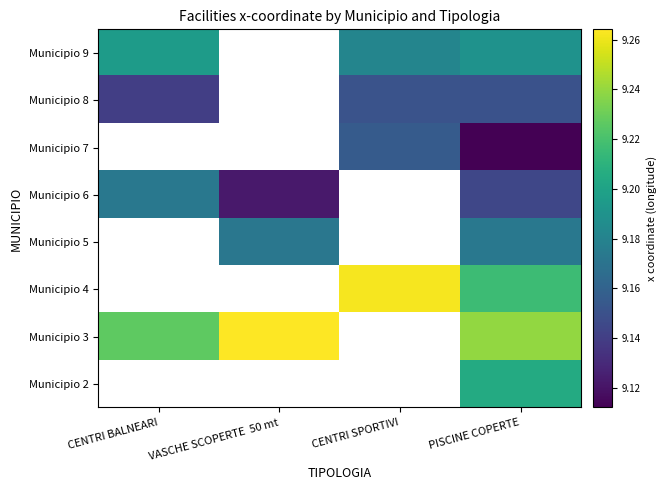

How many data points does each series have?

4